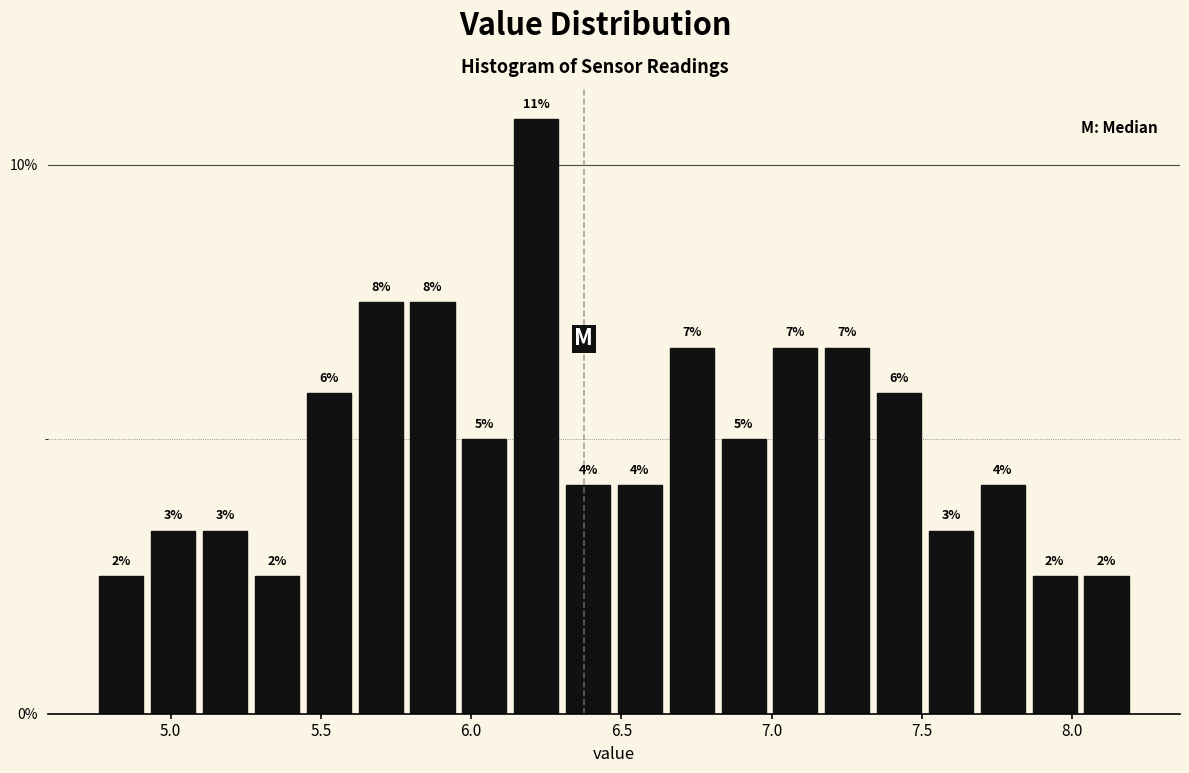

Around what value on the x-axis is the tallest bar? Give the approximate position of its centre, as read against the axis.

6.20